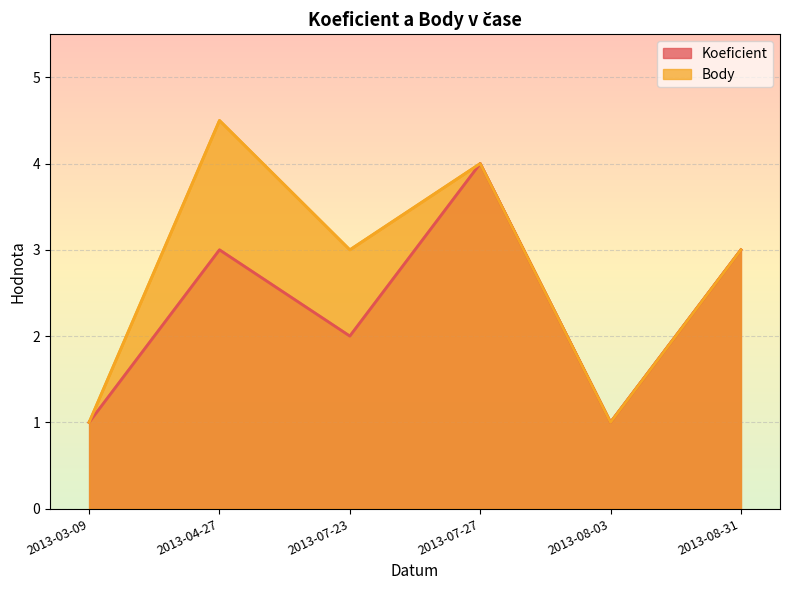

Which series changed the most between 2013-04-27 and 2013-07-27?

Koeficient